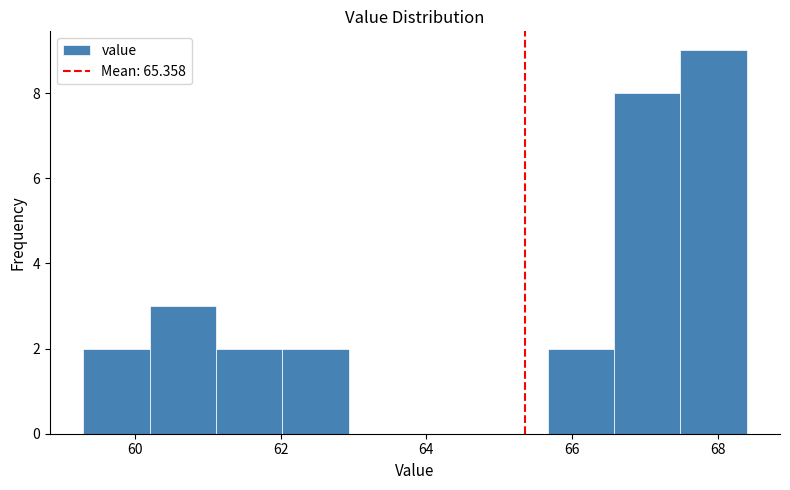

Which range on the x-axis has the tallest bar?

67.4 to 68.4